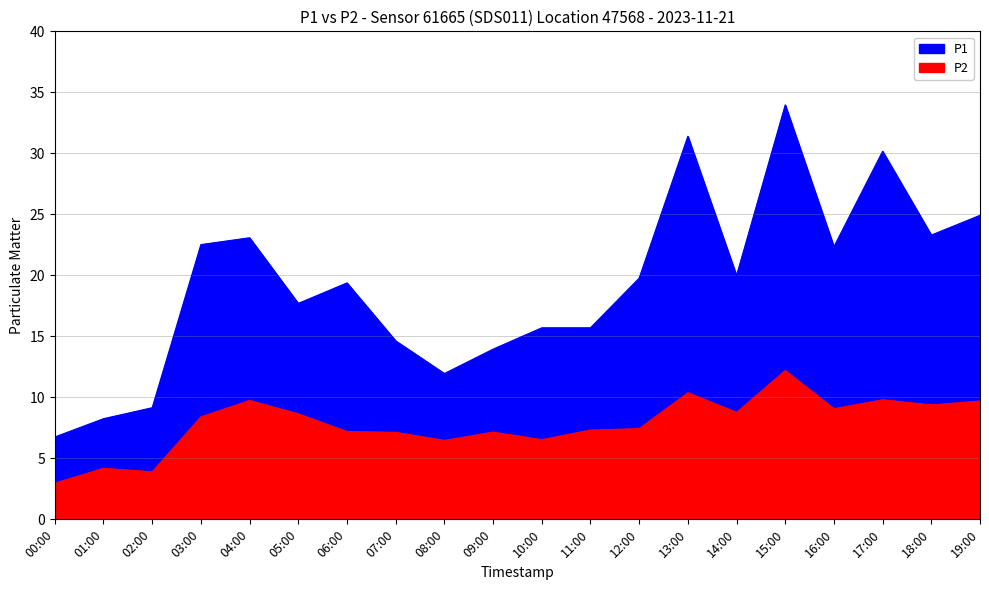

Count the number of categories in the chart.

20